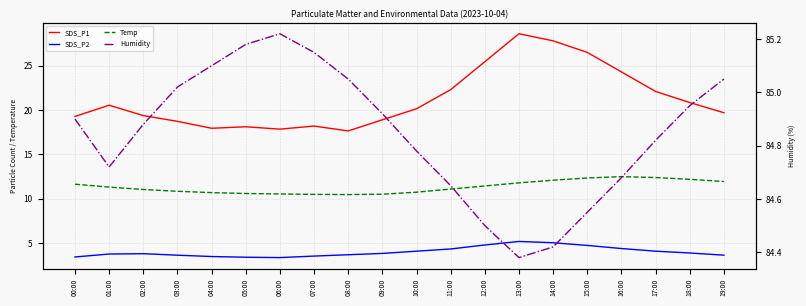

At which label is Temp closest to 11?

02:00